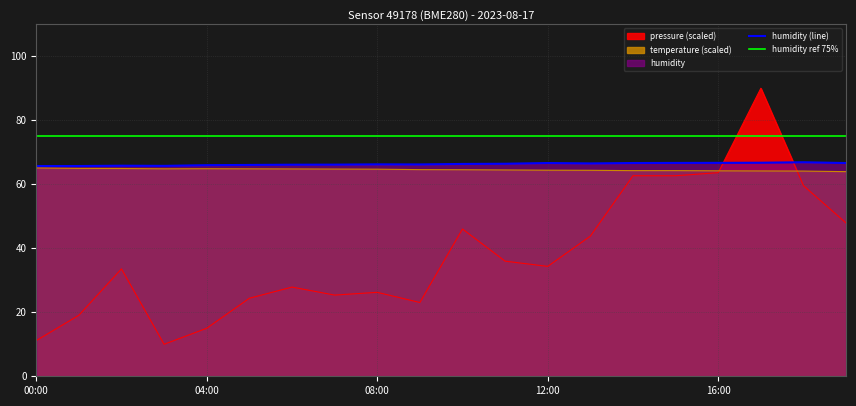

What position from the left is 16:00?

17